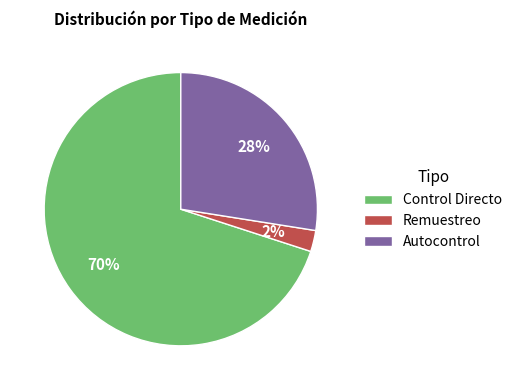

What is the majority slice?

Control Directo